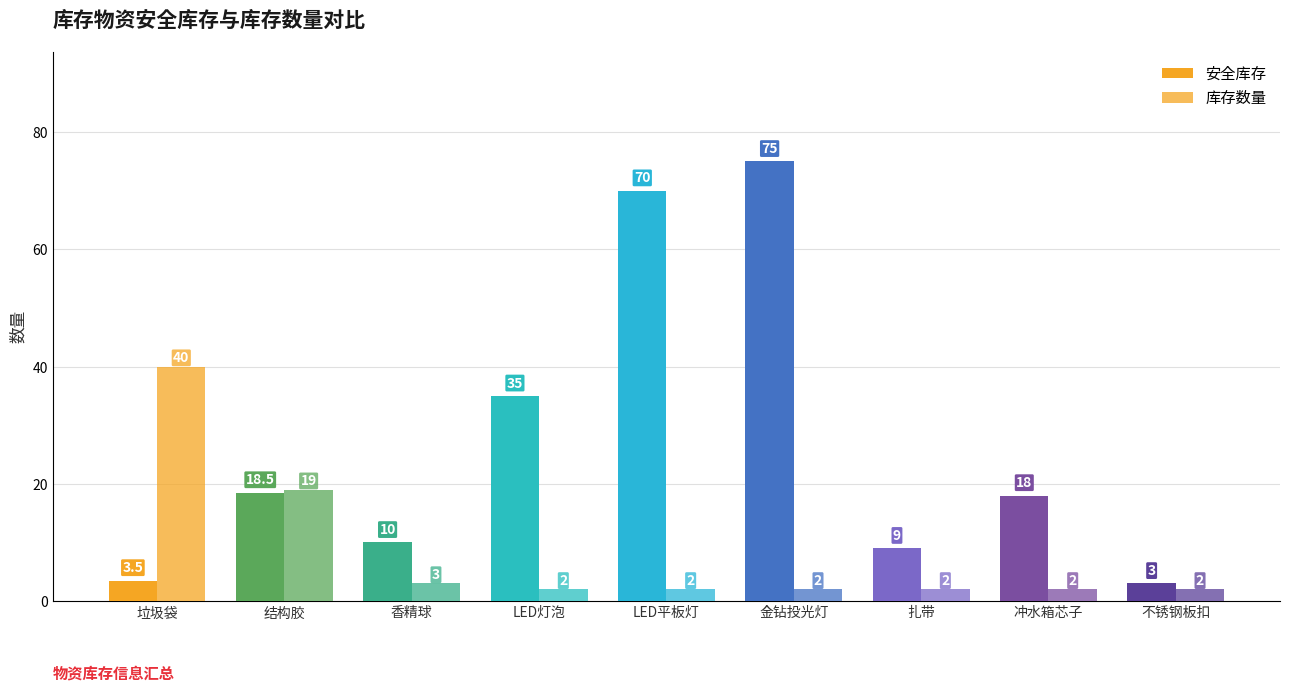

Between 垃圾袋 and 不锈钢板扣, which is larger?

垃圾袋